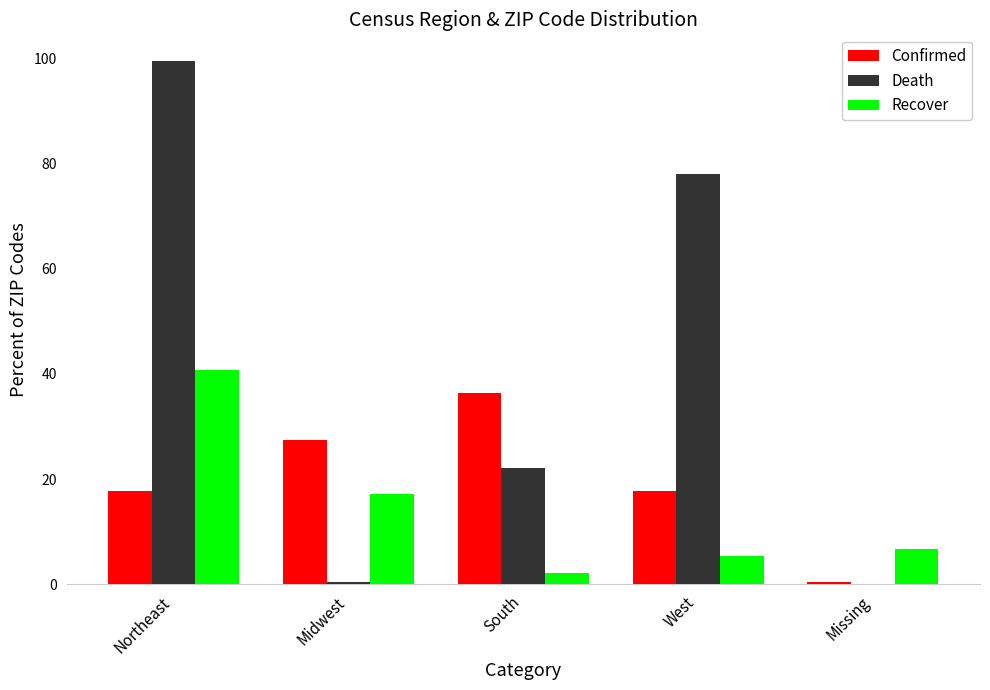

Which series changed the most between Northeast and West?

Recover